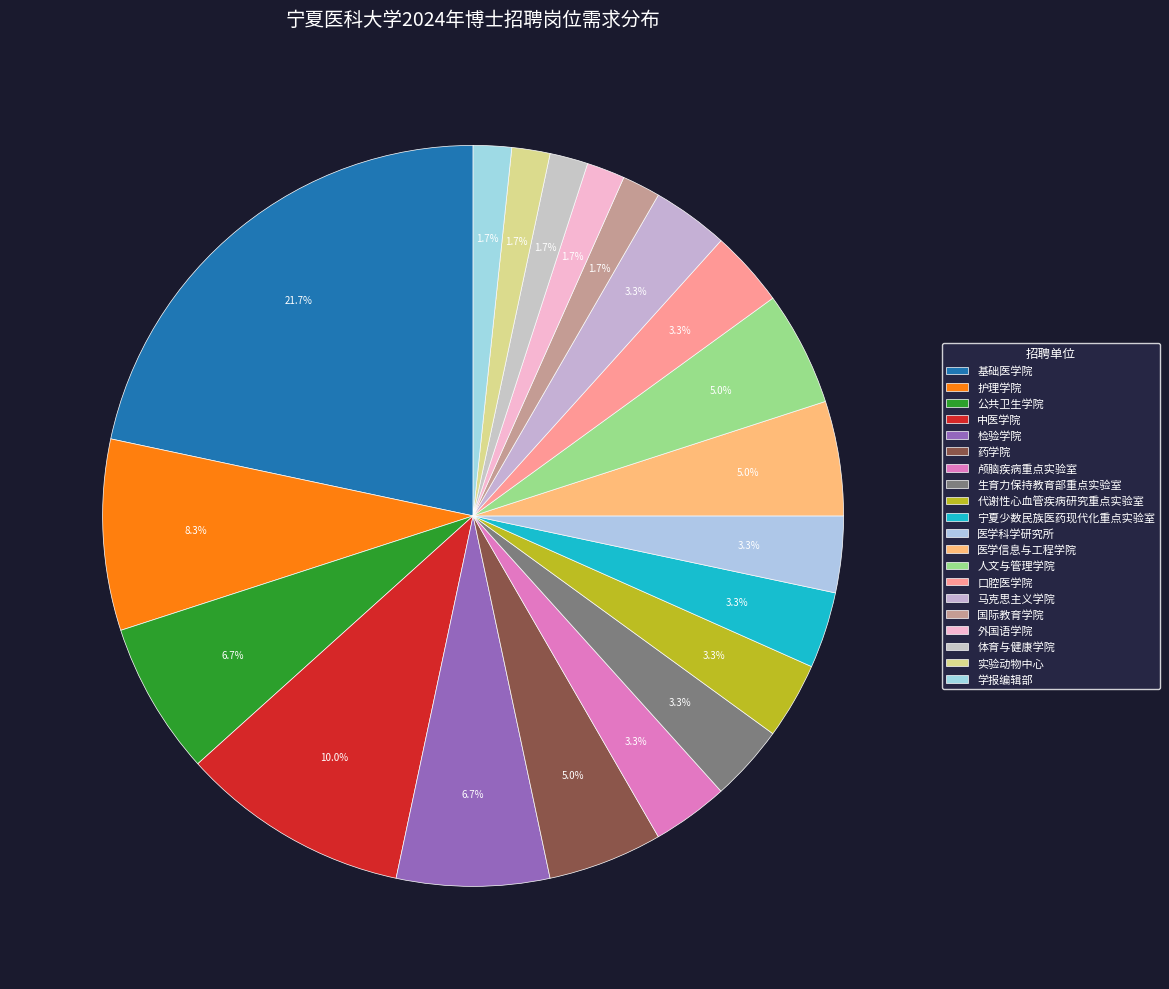

Which has a higher value, 中医学院 or 公共卫生学院?

中医学院